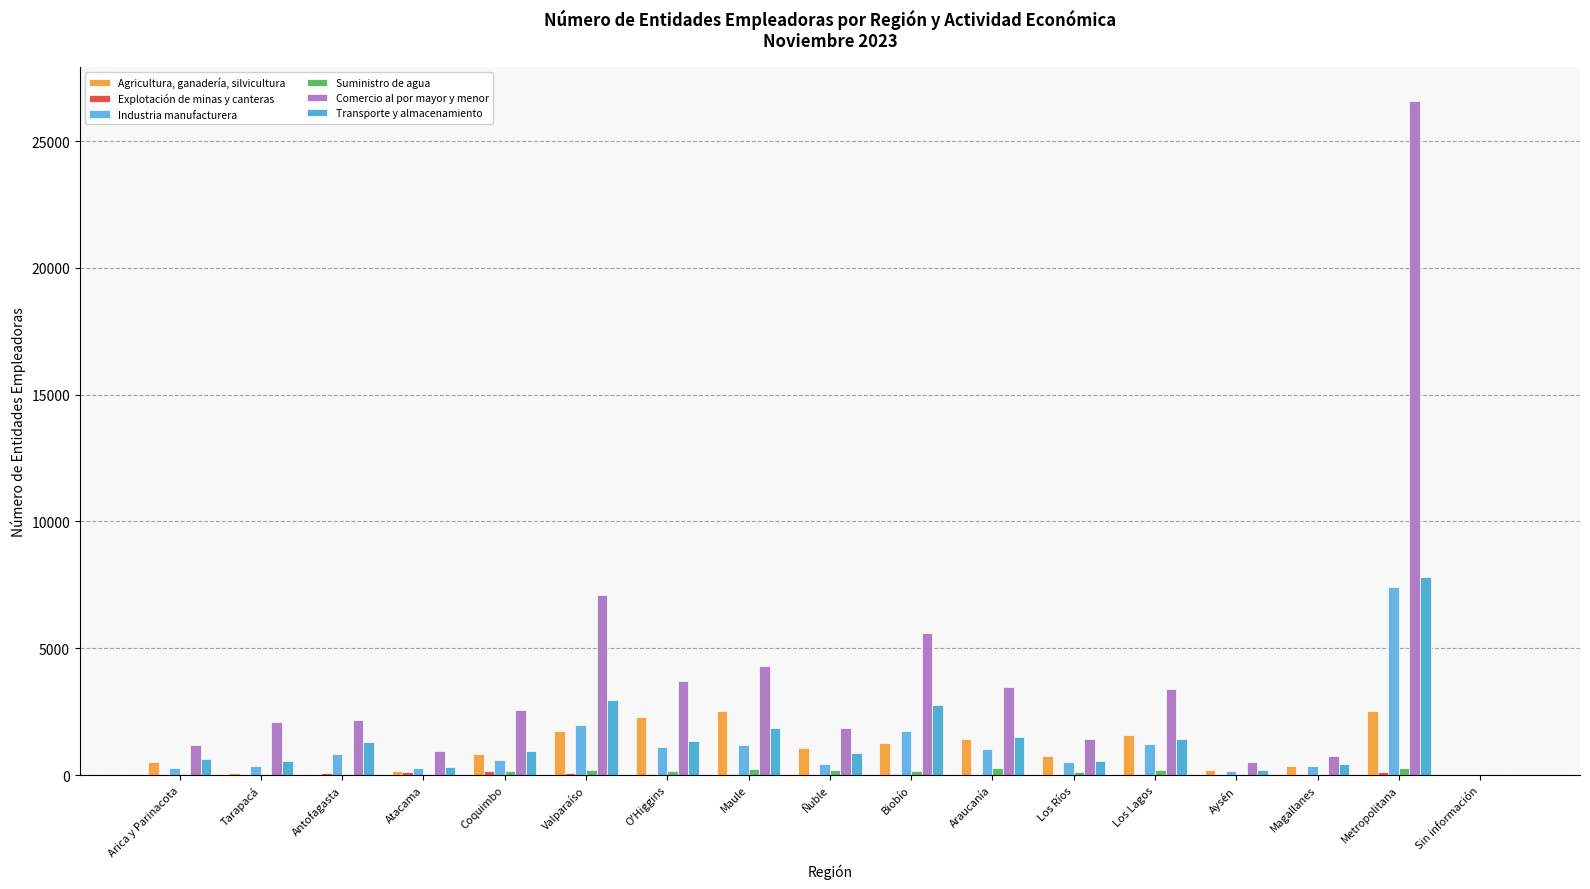

At how many categories does at least one series exceed 13302?

1